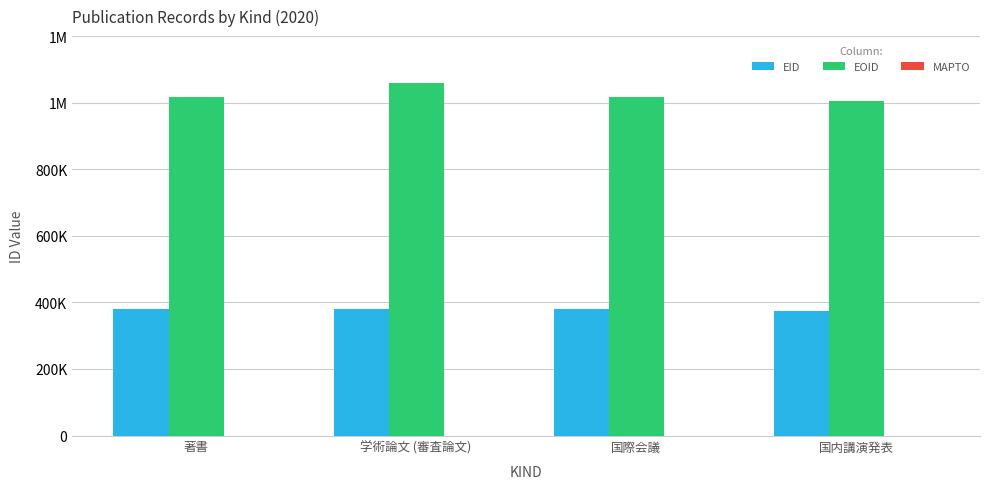

Does the chart contain any negative values?

No